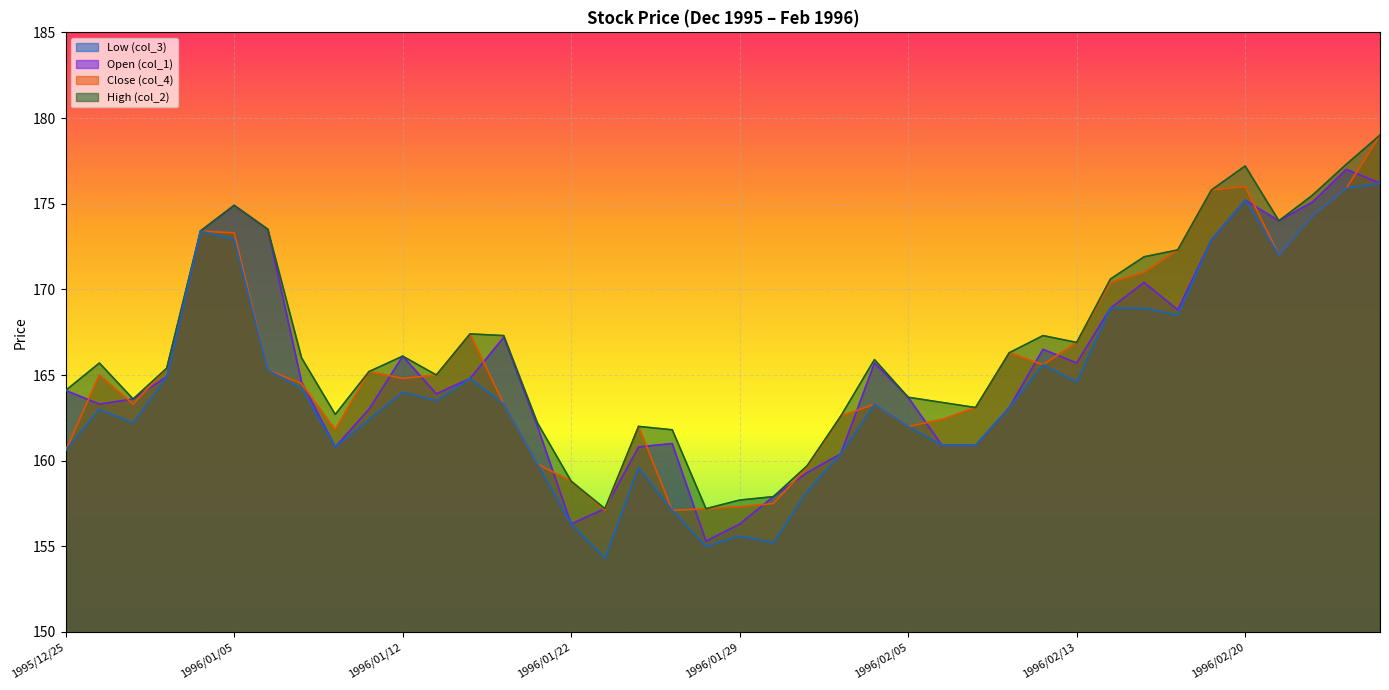

Where is the first local maximum for High (col_2)?

1995/12/26